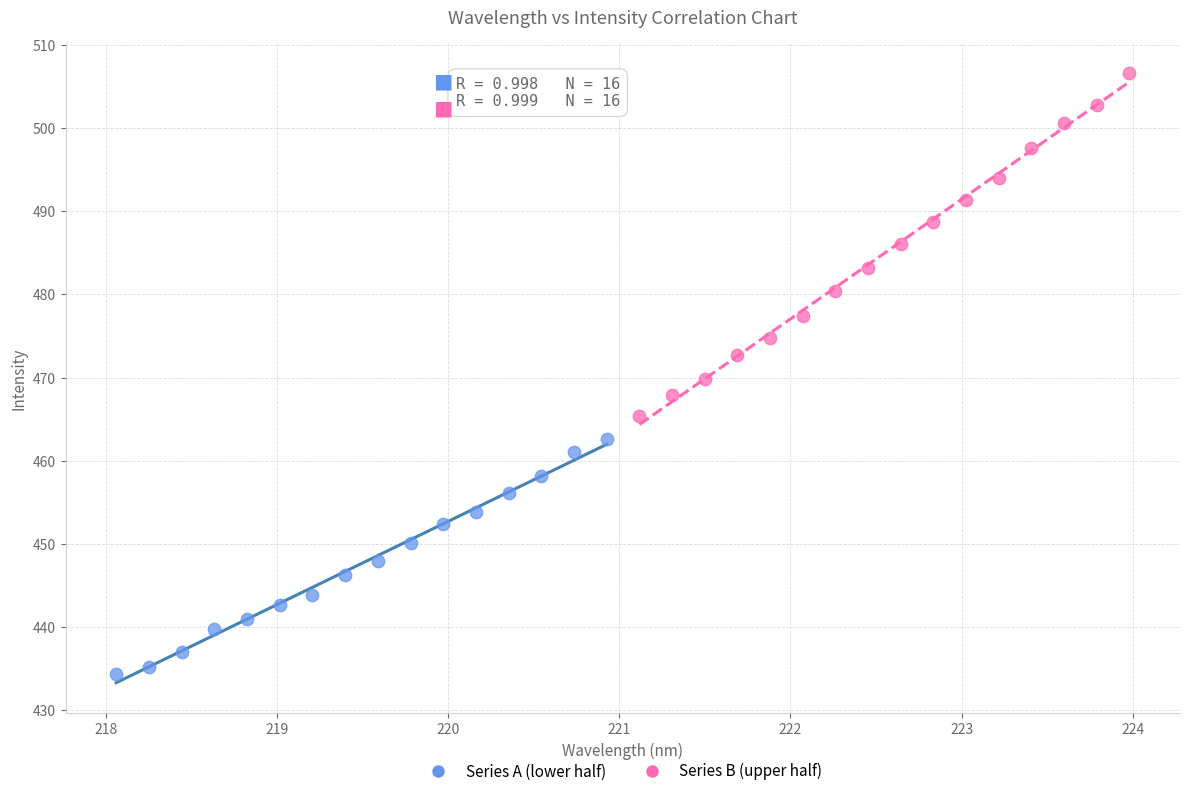

Which series has the largest Y range (max minus min)?

Series B (upper half)